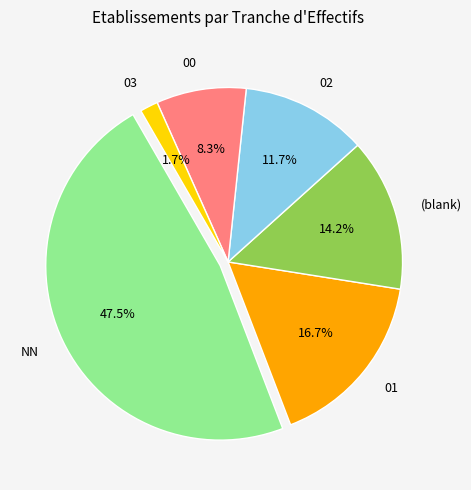

Which category has the biggest portion of the pie?

NN